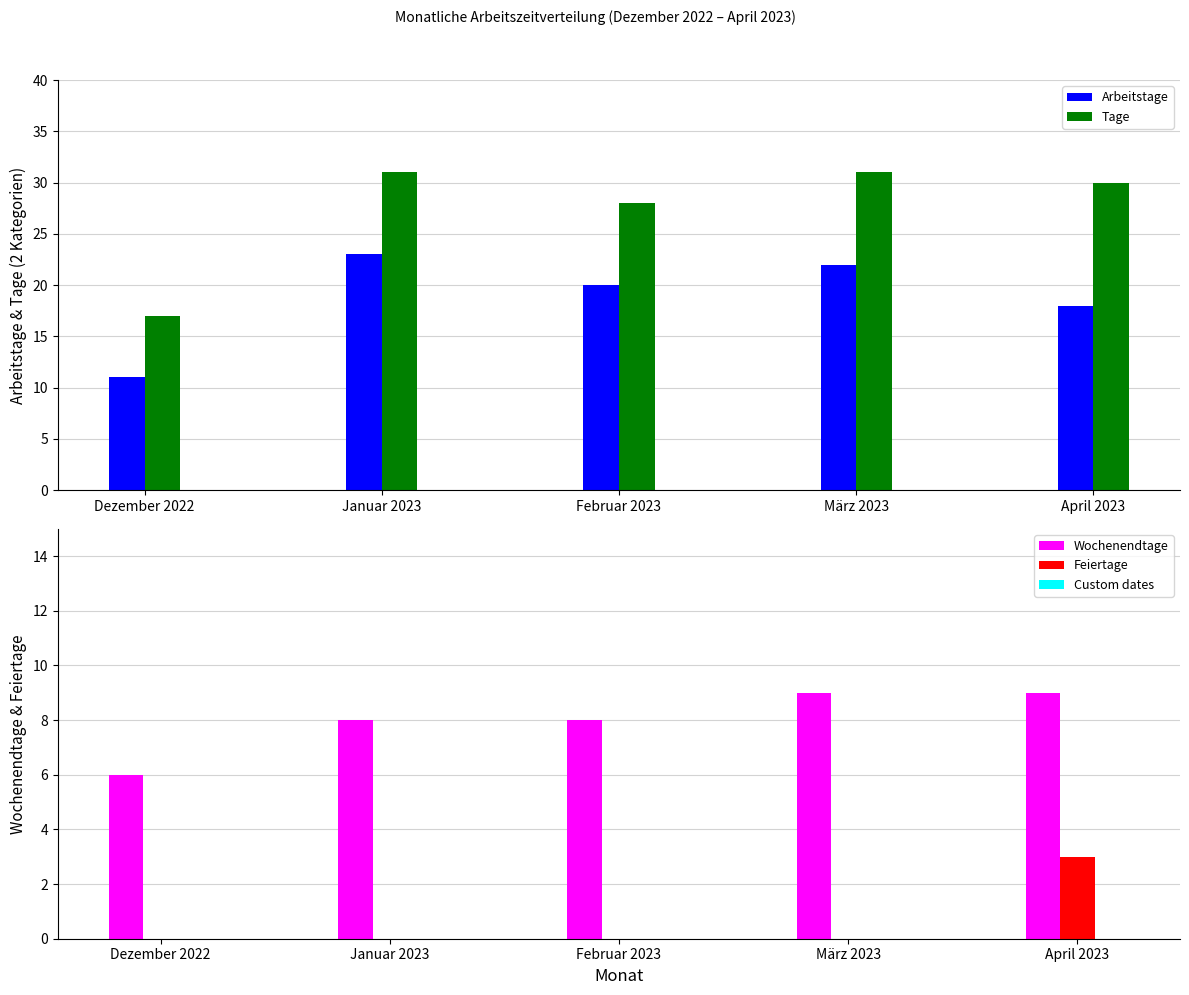

Reading left to right, list all the values displayed in this chart.

Arbeitstage: 11	23	20	22	18
Tage: 17	31	28	31	30
Wochenendtage: 6	8	8	9	9
Feiertage: 0	0	0	0	3
Custom dates: 0	0	0	0	0